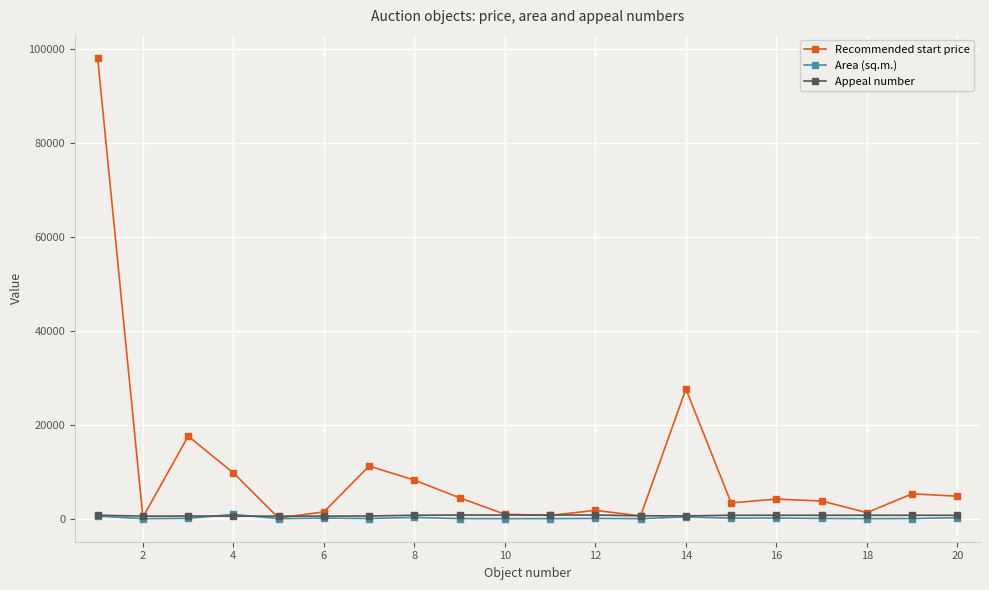

Which series has the largest range (max minus min)?

Recommended start price